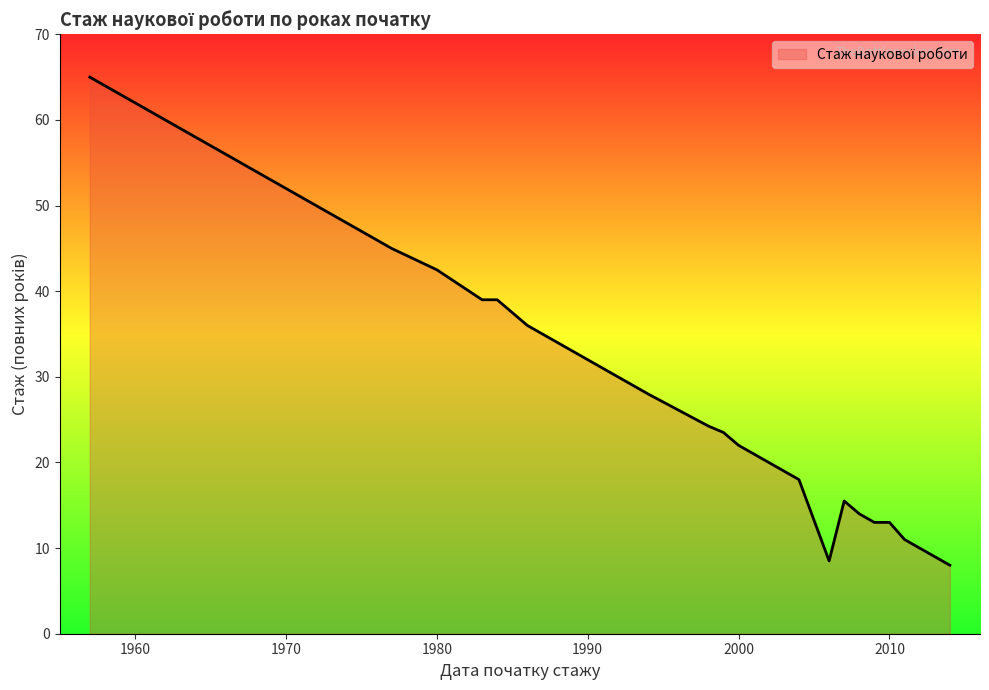

What is the difference between the maximum and minimum values?

57.0